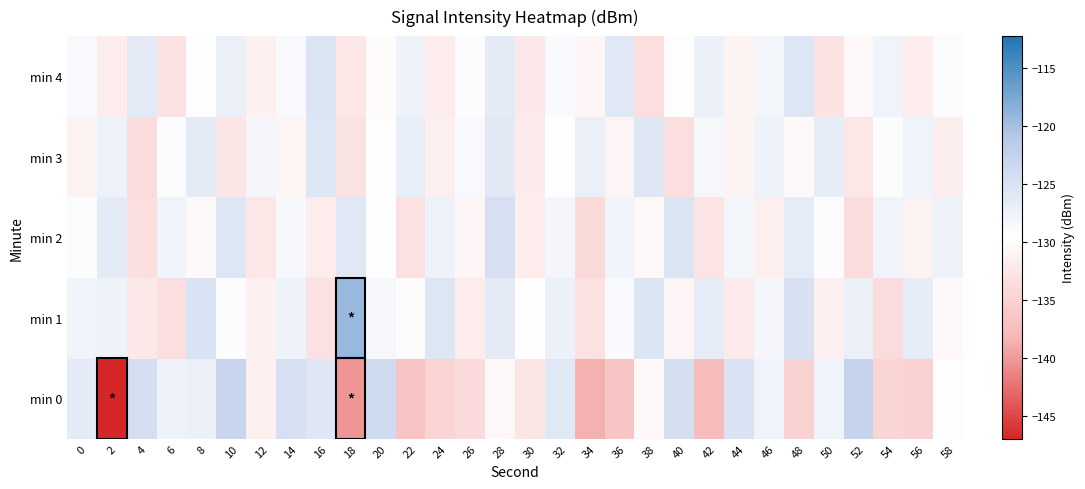

What is the greatest value displayed?

-119.2